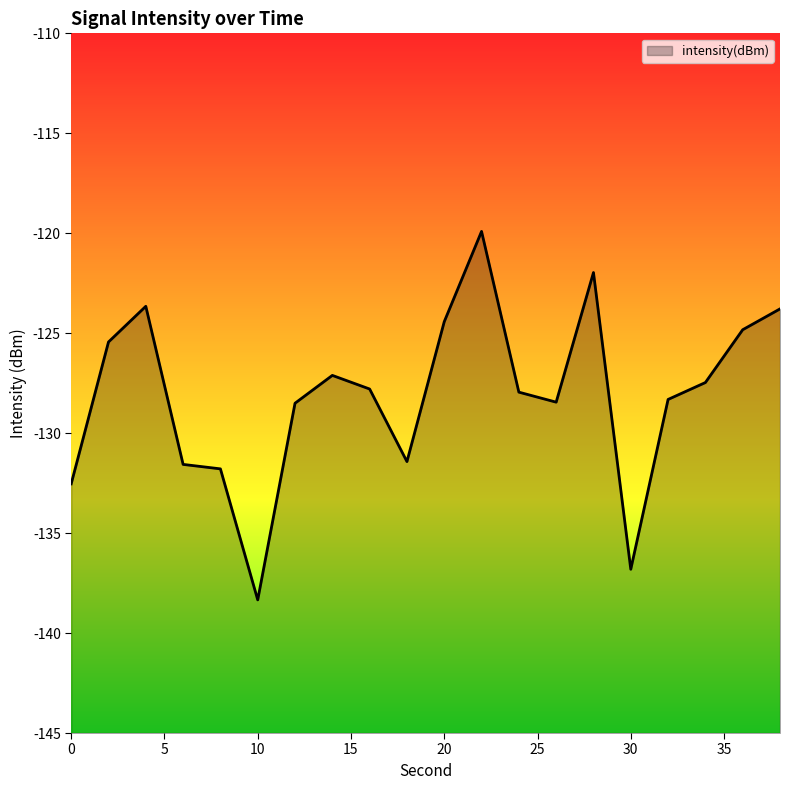

The value at 16 is -37.6. True or false?

False